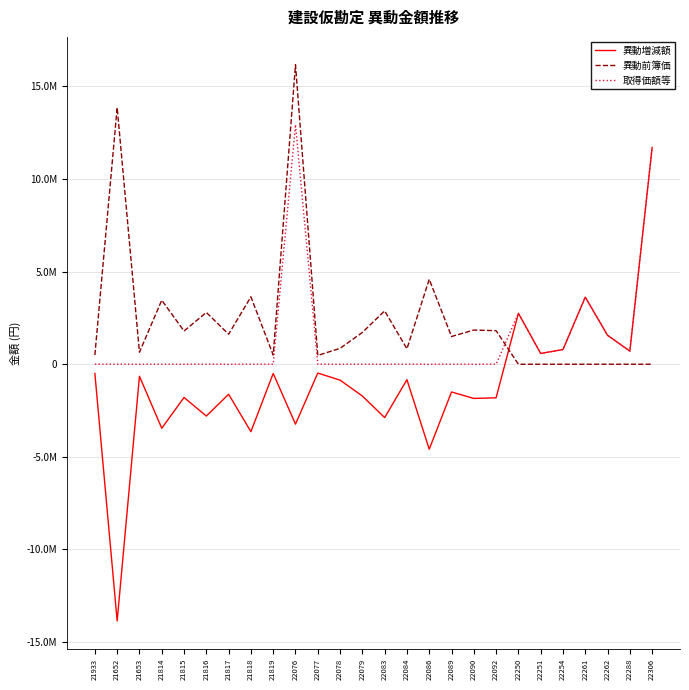

Which series has the largest range (max minus min)?

異動増減額